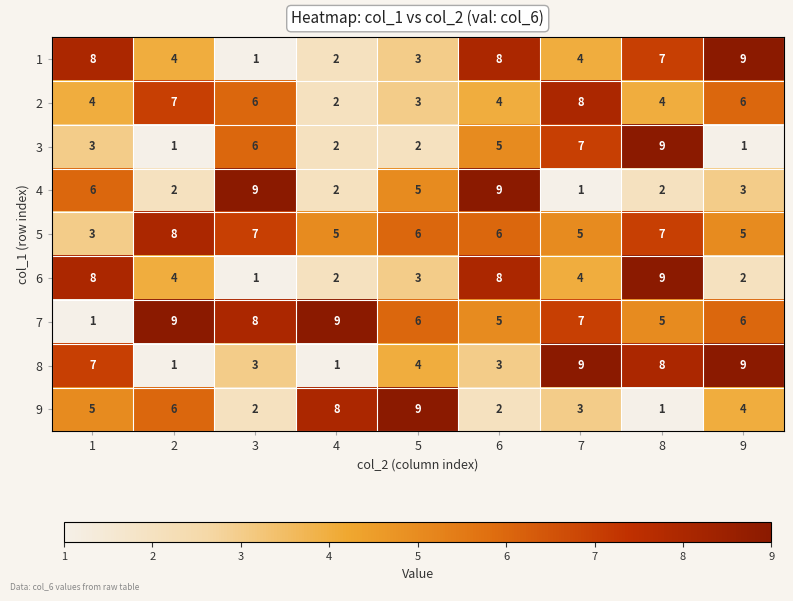

Which series has the largest total across all categories?

7